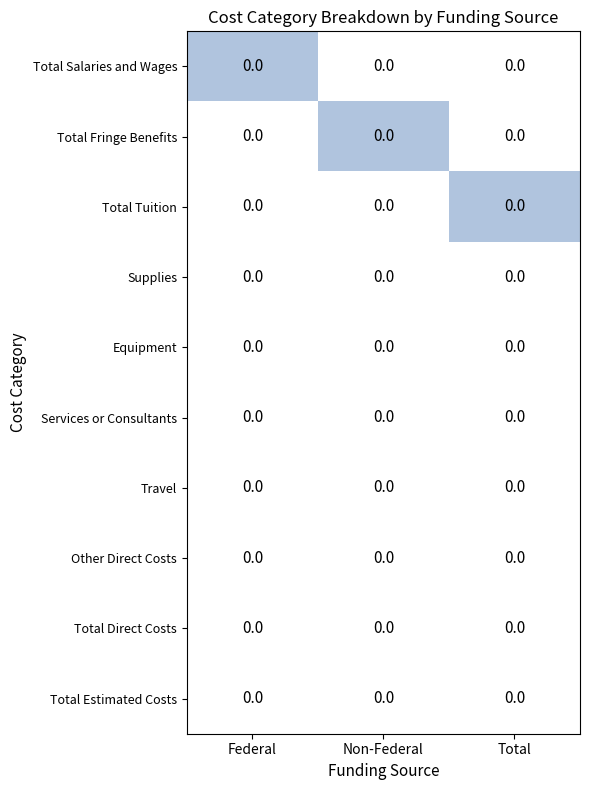

List the labels in order of Equipment value, smallest first.

Federal, Non-Federal, Total